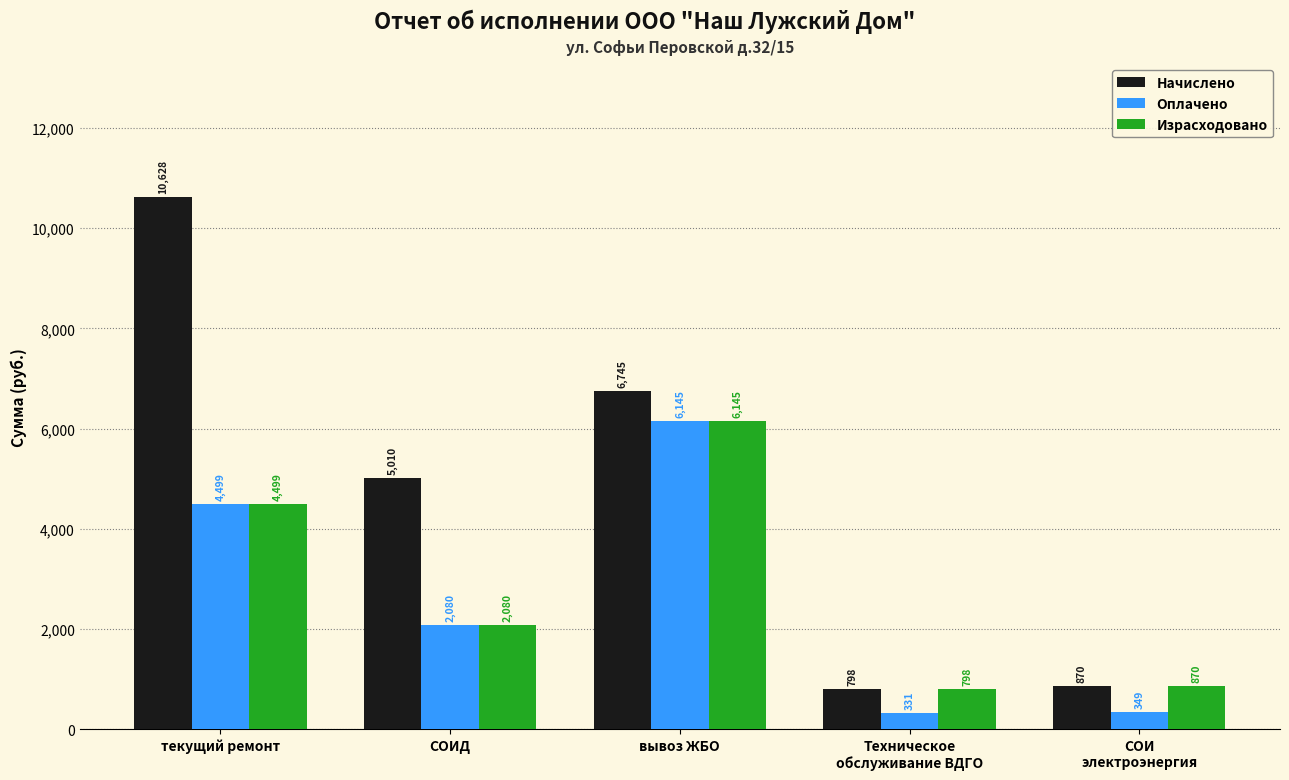

Reading left to right, what are all the values shown in this chart?

Начислено: текущий ремонт=10628	СОИД=5010	вывоз ЖБО=6745	Техническое
обслуживание ВДГО=798	СОИ
электроэнергия=870
Оплачено: текущий ремонт=4499	СОИД=2080	вывоз ЖБО=6145	Техническое
обслуживание ВДГО=331	СОИ
электроэнергия=349
Израсходовано: текущий ремонт=4499	СОИД=2080	вывоз ЖБО=6145	Техническое
обслуживание ВДГО=798	СОИ
электроэнергия=870